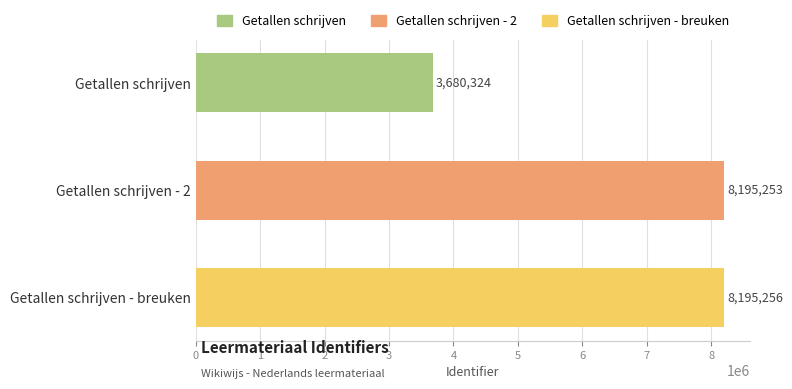

Does the chart contain any negative values?

No